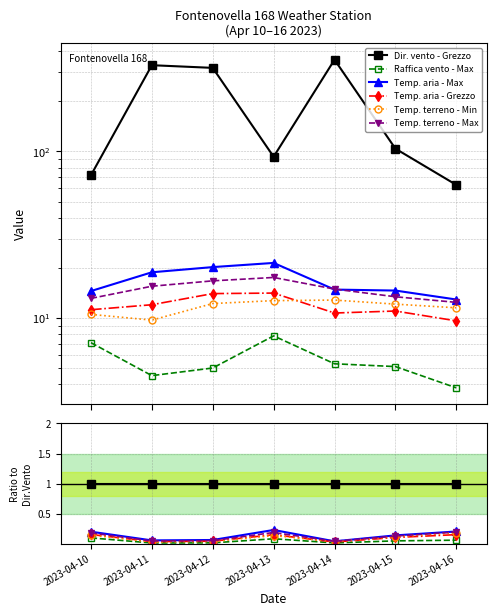

Is the value of Temp. terreno - Min at 2023-04-11 greater than the value of Dir. vento - Grezzo at 2023-04-15?

No